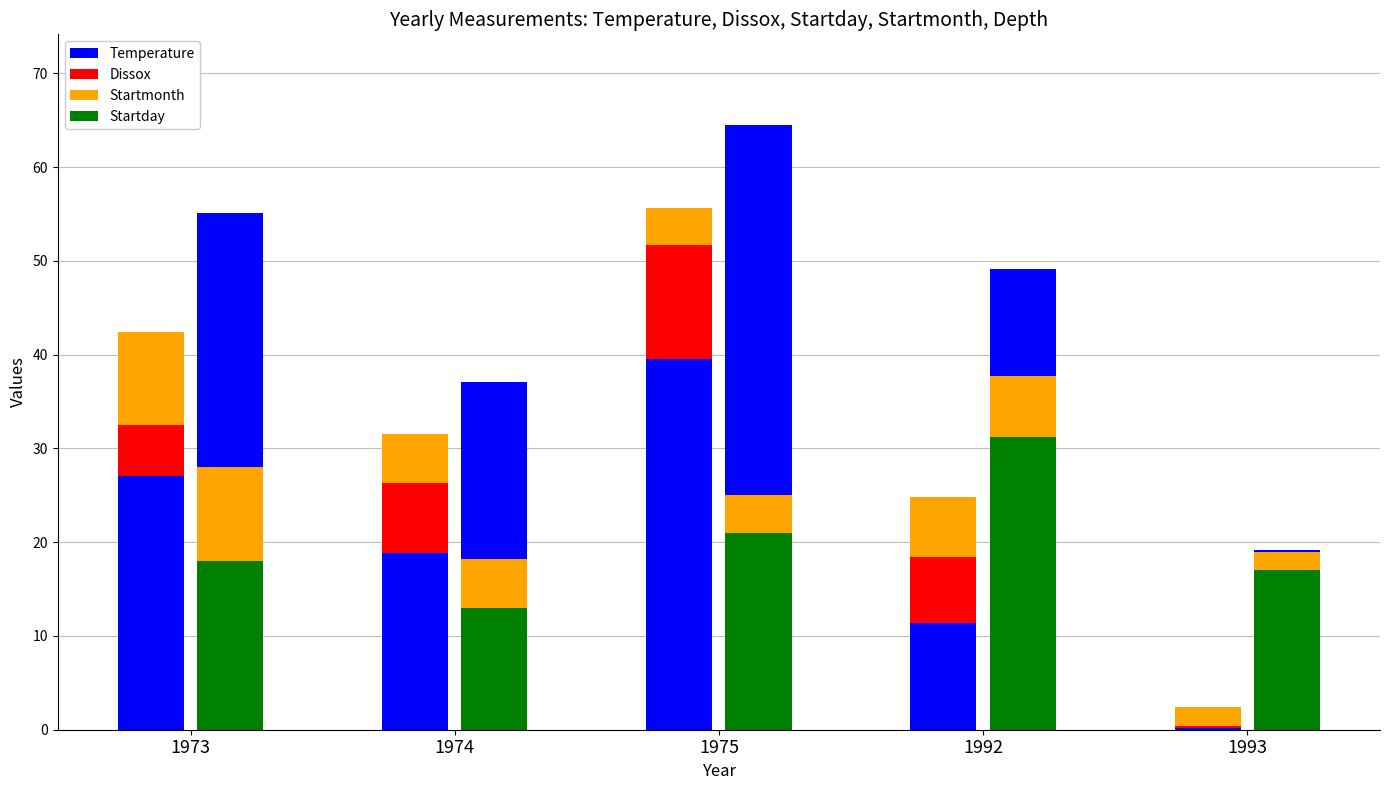

Reading left to right, list all the values displayed in this chart.

Temperature: 1973=27.1	1974=18.8	1975=39.5	1992=11.4	1993=0.2
Dissox: 1973=5.4	1974=7.5	1975=12.2	1992=7.0	1993=0.2
Startmonth: 1973=10.0	1974=5.2	1975=4.0	1992=6.5	1993=2.0
Startday: 1973=18.0	1974=13.0	1975=21.0	1992=31.2	1993=17.0